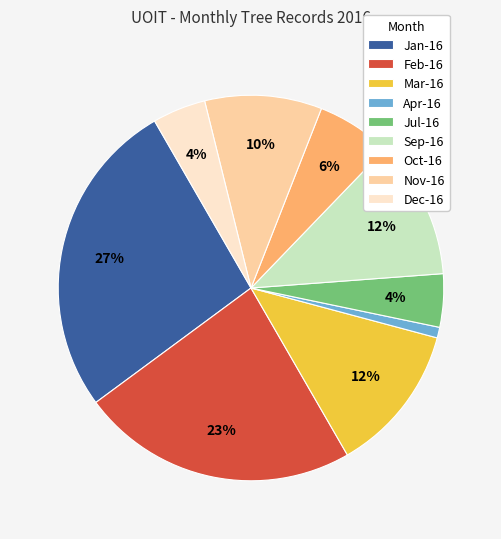

How many segments does this pie chart have?

9